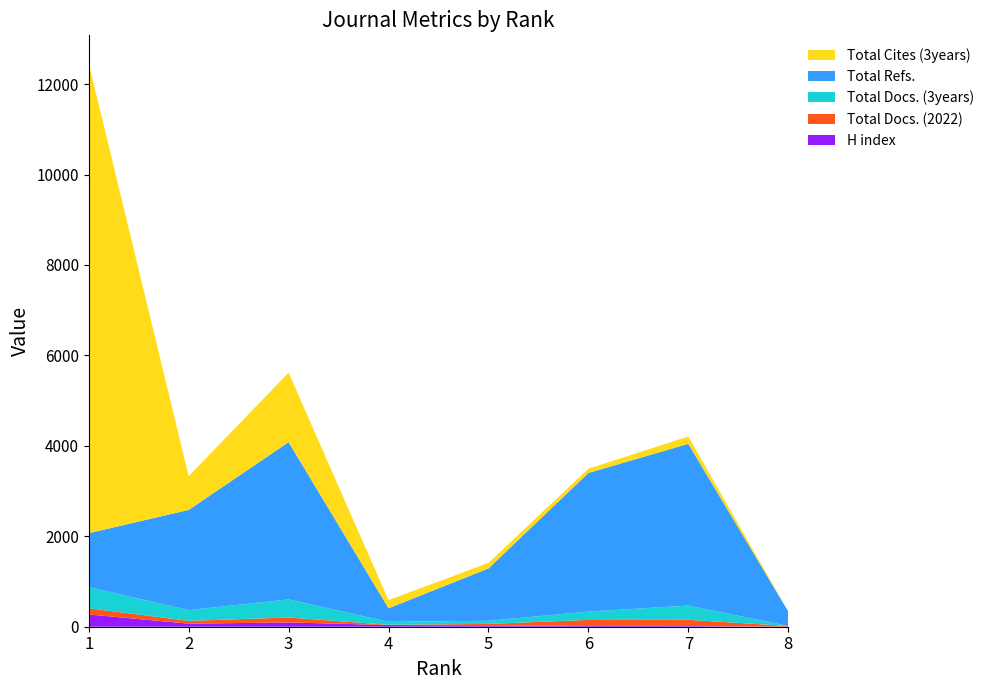

Reading left to right, what are all the values shown in this chart?

H index: 271	68	95	37	32	16	15	1
Total Docs. (2022): 137	62	109	6	30	134	138	16
Total Docs. (3years): 467	238	400	66	69	185	316	0
Total Refs.: 1194	2215	3478	299	1157	3065	3575	323
Total Cites (3years): 10387	746	1535	180	123	94	163	0